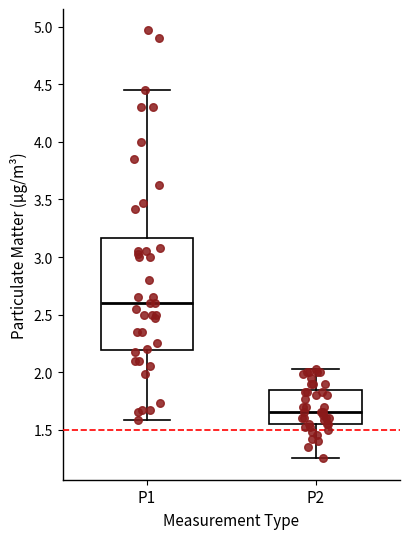

Reading left to right, read every box against the y-axis: the position of its median line, the range the box covers, and the ends of its whiskers. The values are not printed on the chart, so give them approximately, as read against the axis.

P1: median 2.60, box 2.20 to 3.15, whiskers 1.60 to 4.45
P2: median 1.65, box 1.55 to 1.85, whiskers 1.25 to 2.05